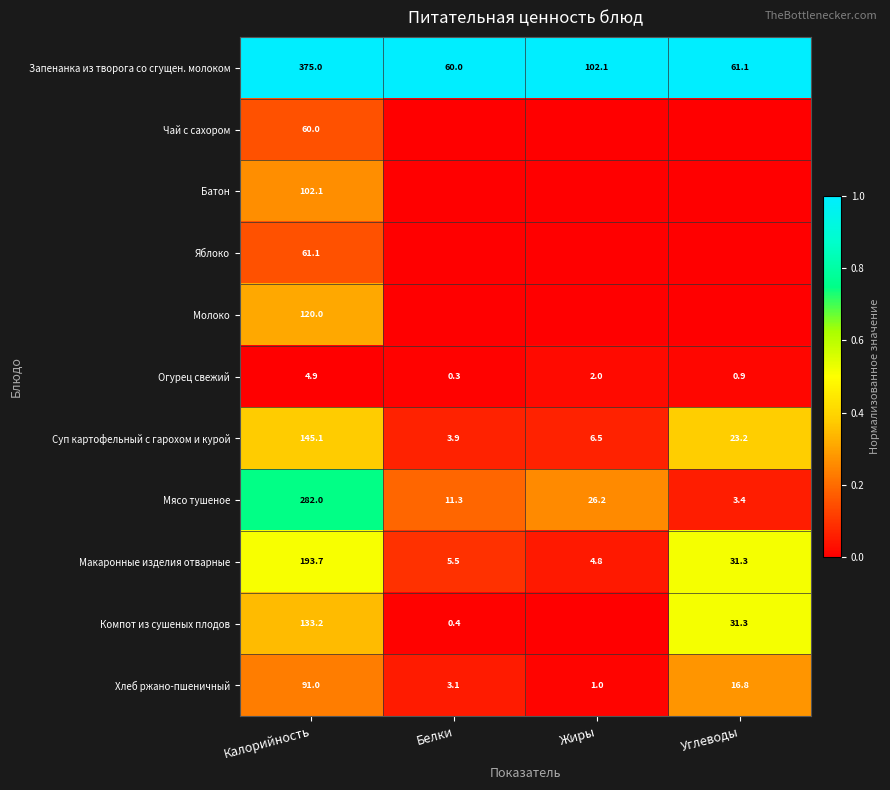

Where does the Макаронные изделия отварные series first go above 31?

Калорийность